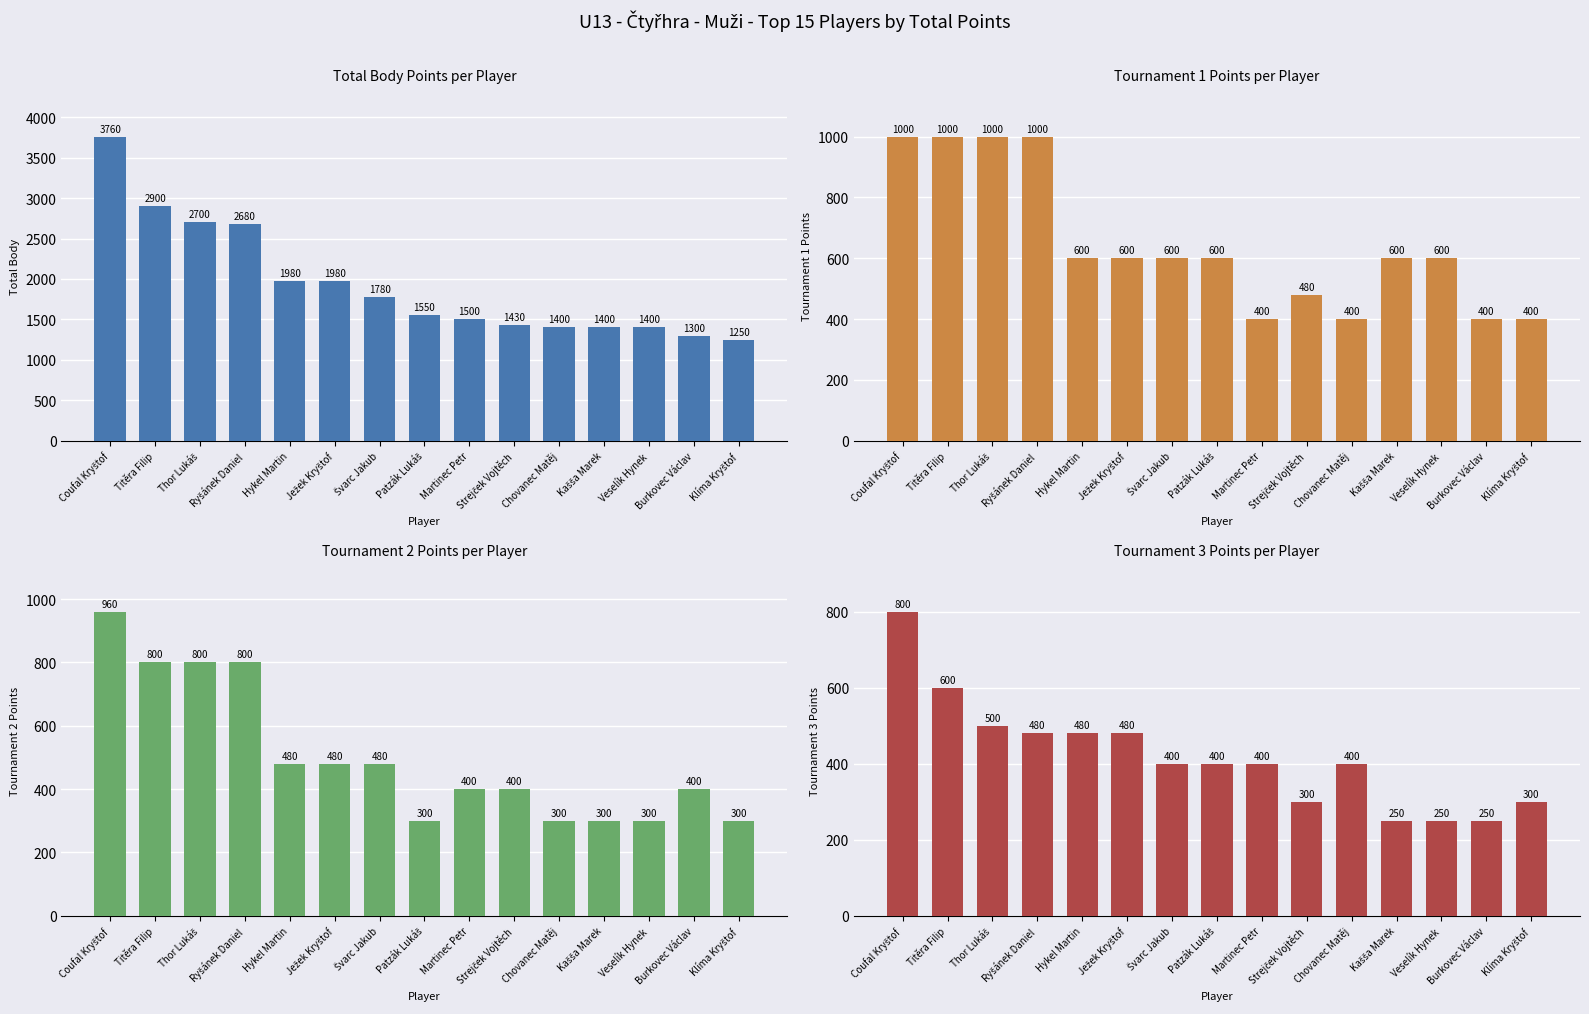

Rank the series by their maximum value, from lowest to highest.

Tournament 3 Points, Tournament 2 Points, Tournament 1 Points, Total Body